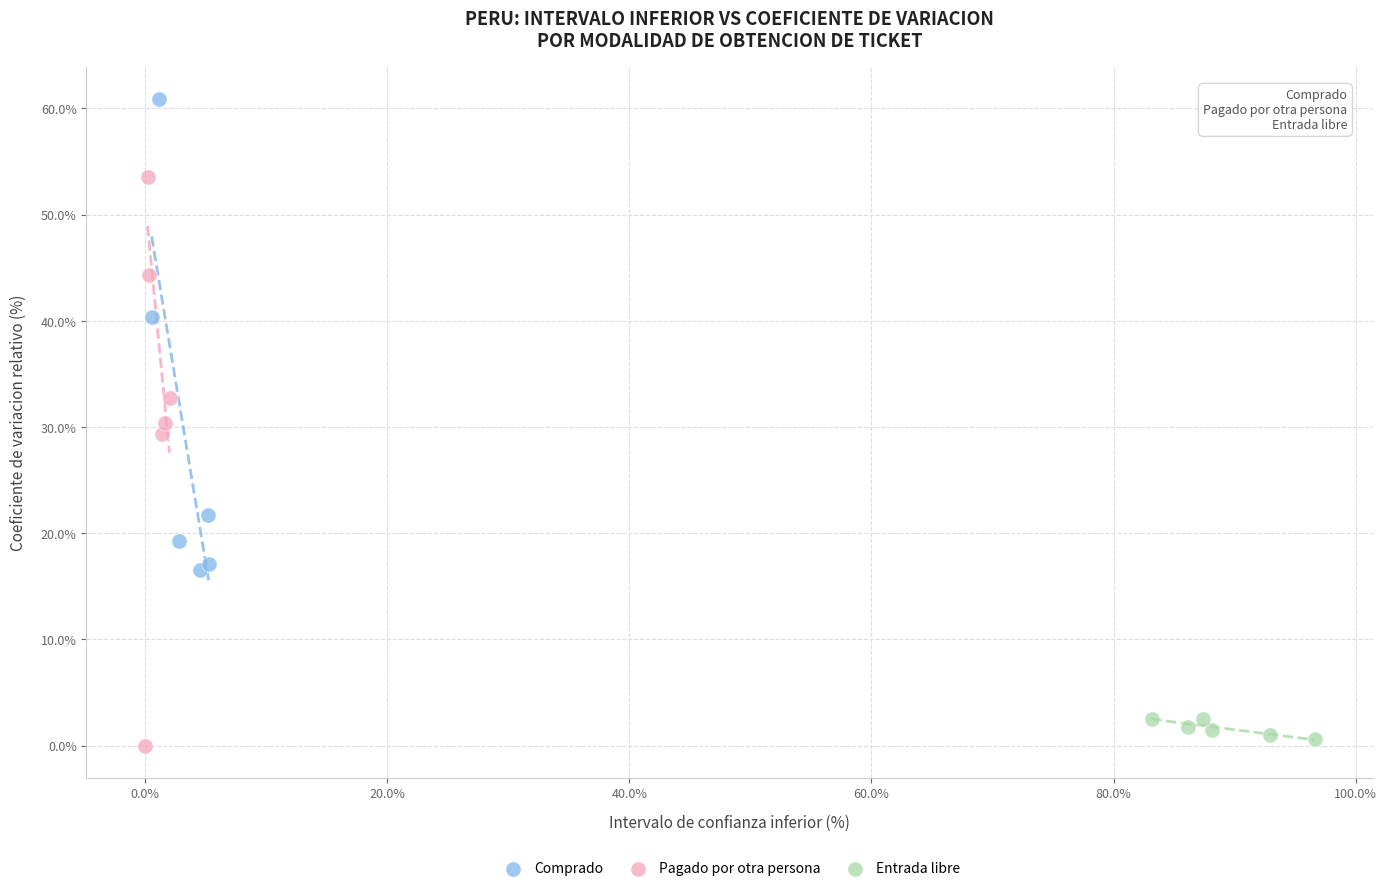

Which series has the widest spread of Y values?

Pagado por otra persona